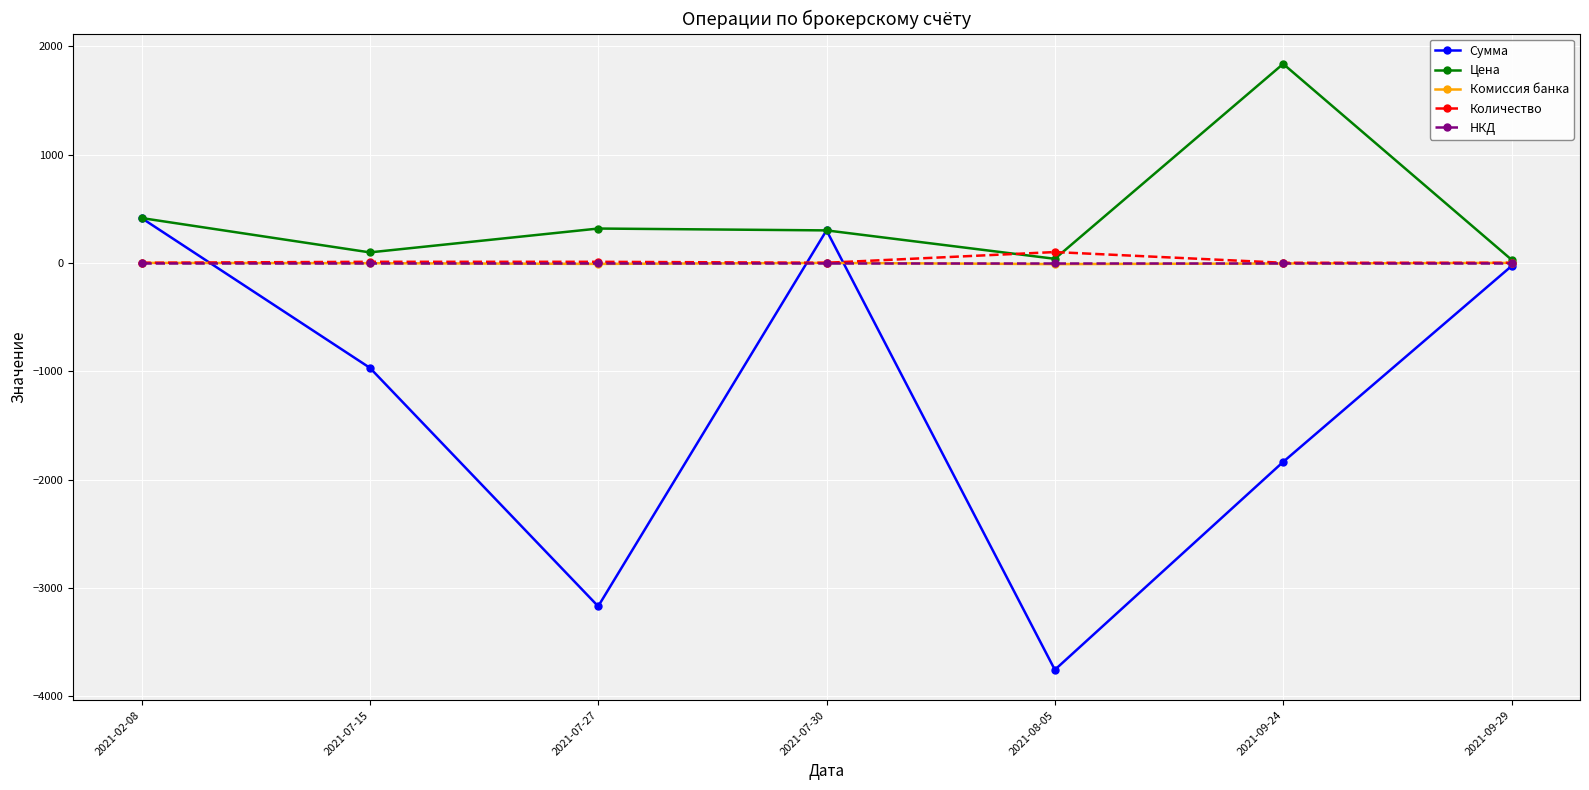

What is the difference between the maximum and minimum values in the Комиссия банка series?

11.3